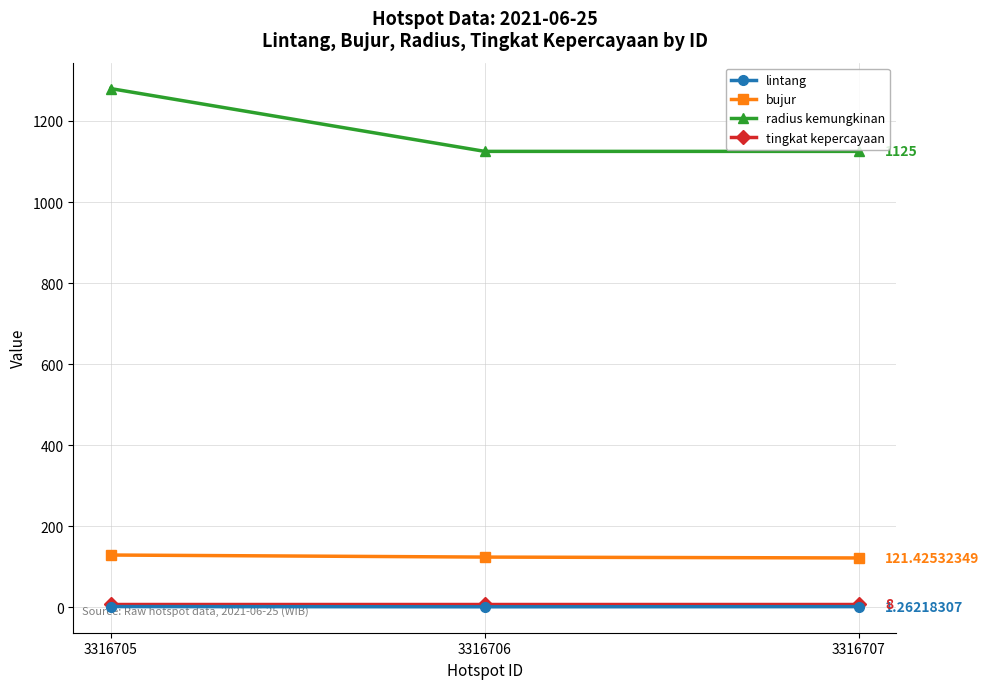

At which category is the sum across all series the highest?

3316705